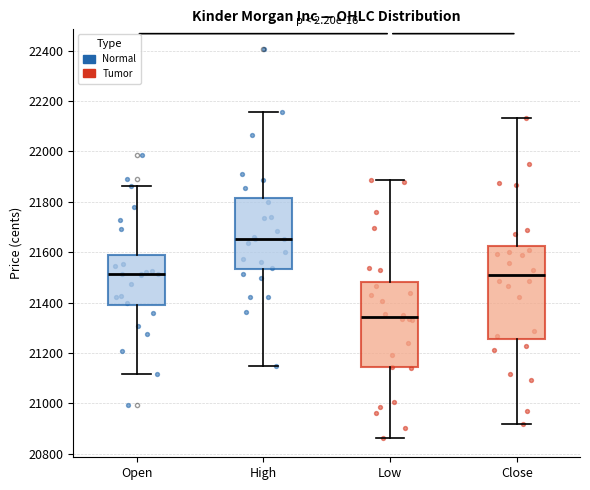

Which box is the tallest, from its lower edge to its upper edge?

Close